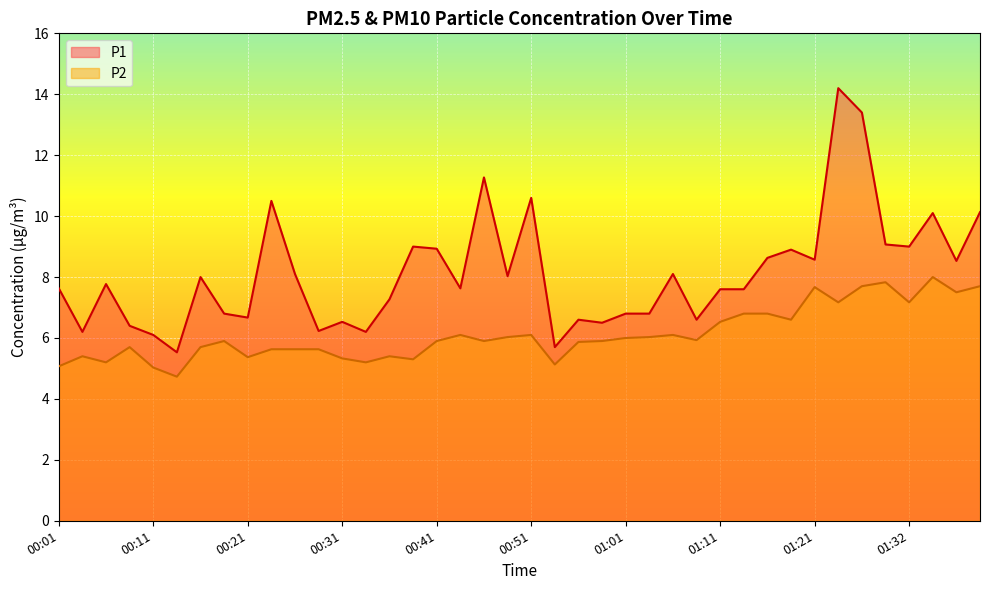

What is the lowest value of the P2 series?

4.7